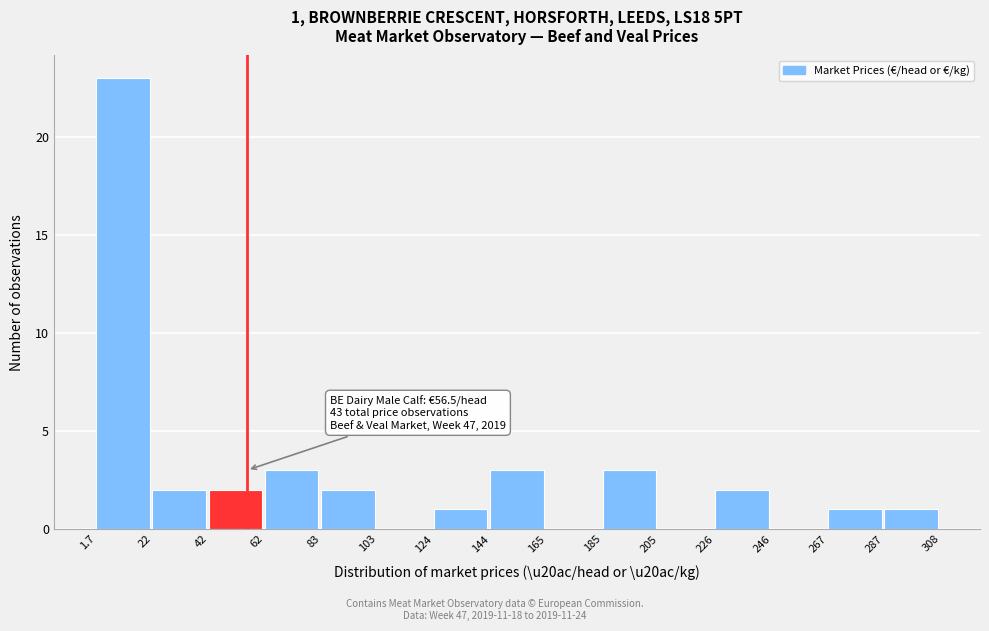

Which range on the x-axis has the tallest bar?

1.7 to 22